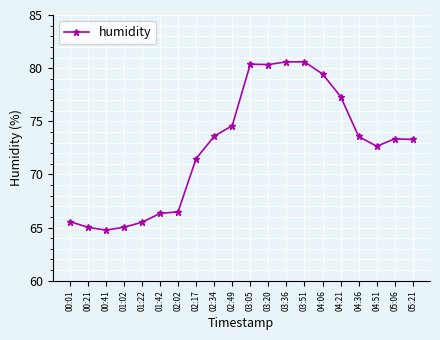

Read the value at 01:22.

65.5